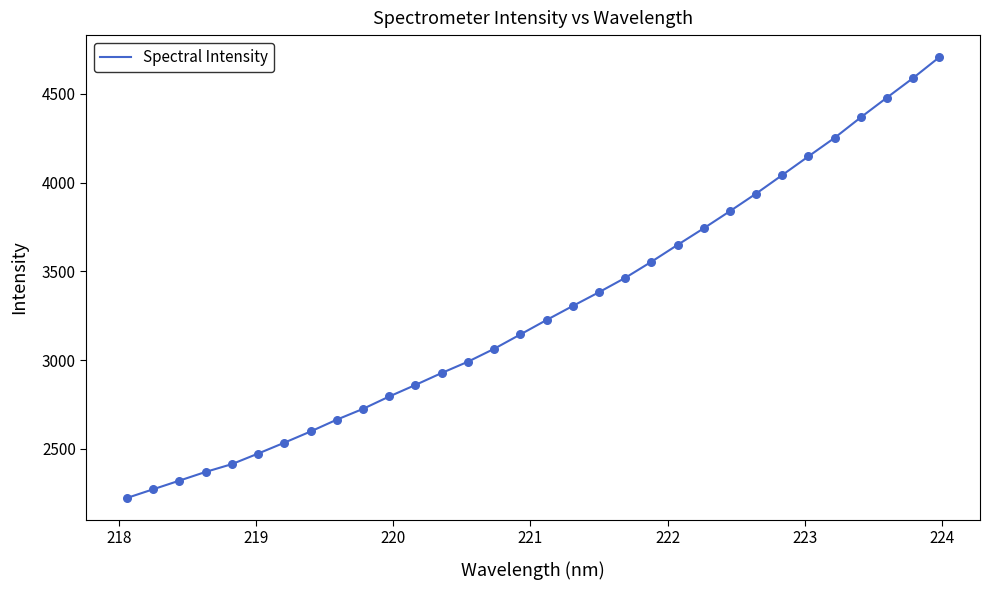

What is the smallest value displayed?

2223.0